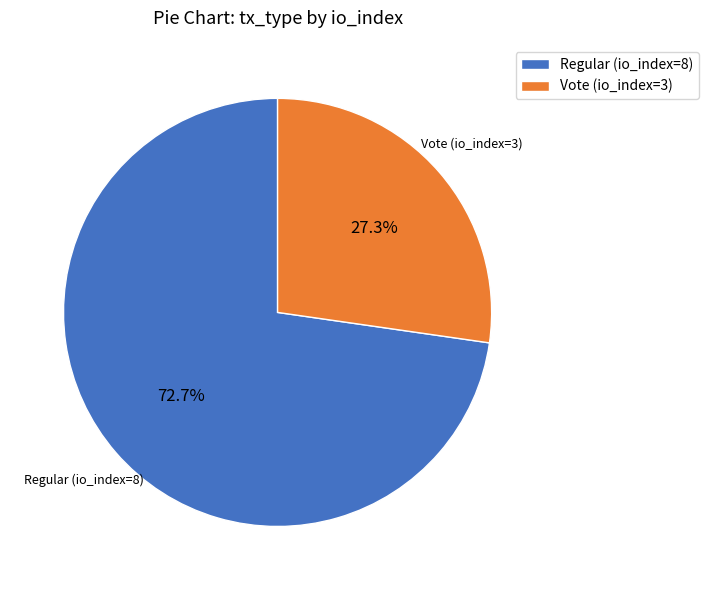

To the nearest percent, what percentage of the pie is Vote (io_index=3)?

27%